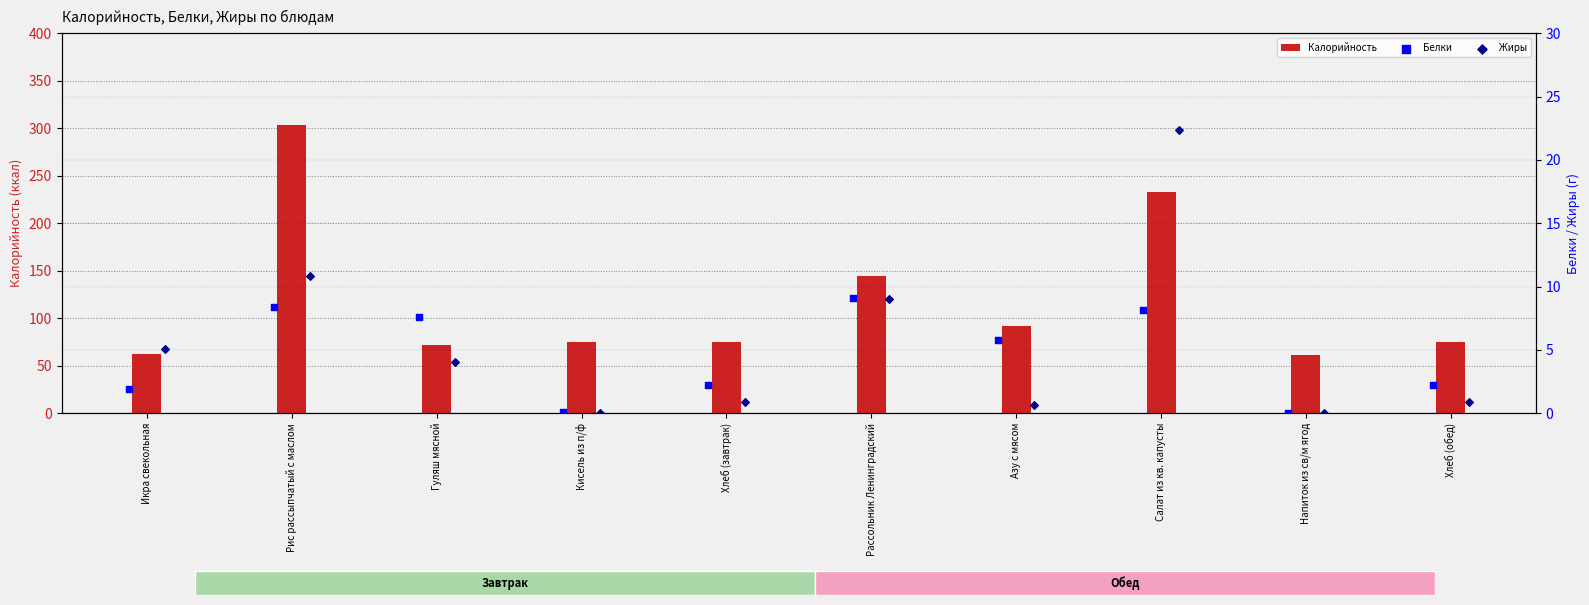

At how many categories does at least one series exceed 294?

1